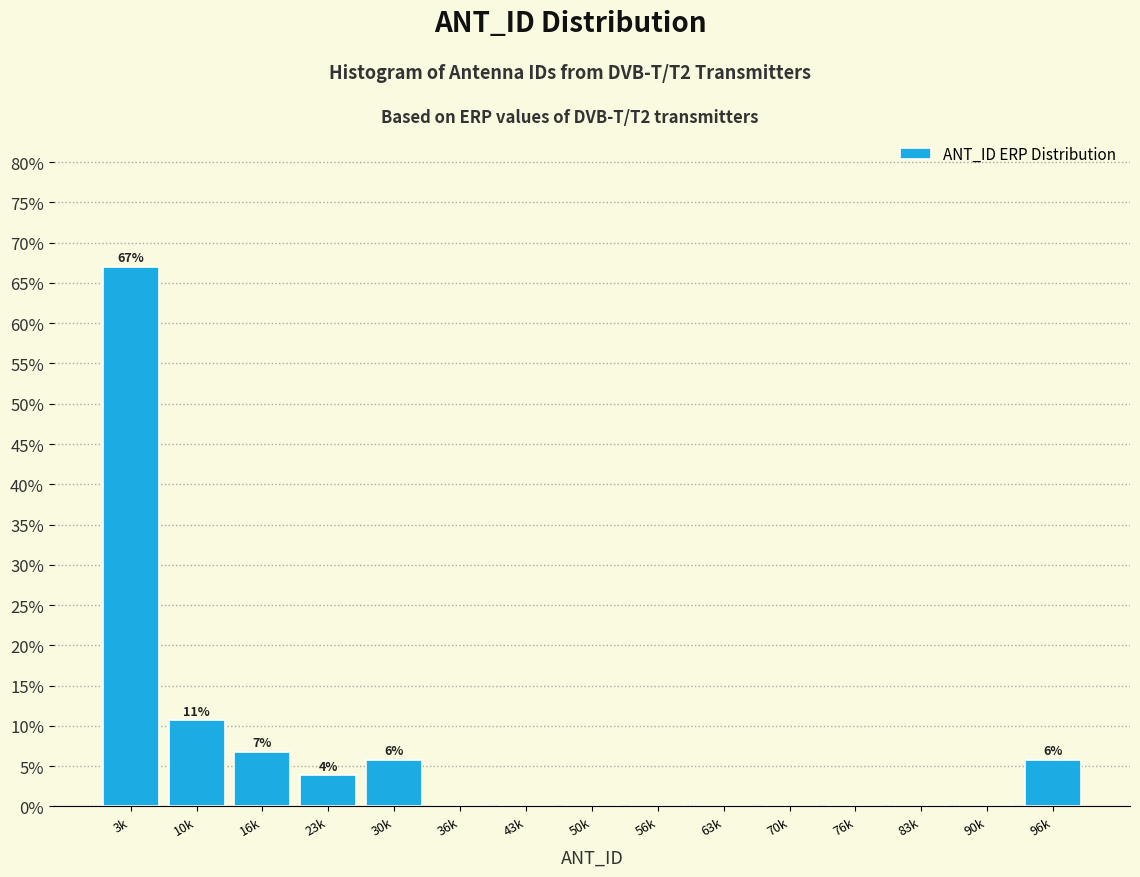

Reading right to left, list all the values displayed in this chart.

96k=5.8	90k=0.0	83k=0.0	76k=0.0	70k=0.0	63k=0.0	56k=0.0	50k=0.0	43k=0.0	36k=0.0	30k=5.8	23k=3.9	16k=6.8	10k=10.7	3k=67.0